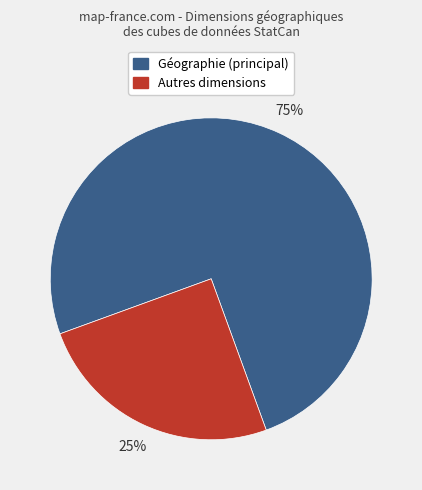

Which has a higher value, Autres dimensions or Géographie (principal)?

Géographie (principal)